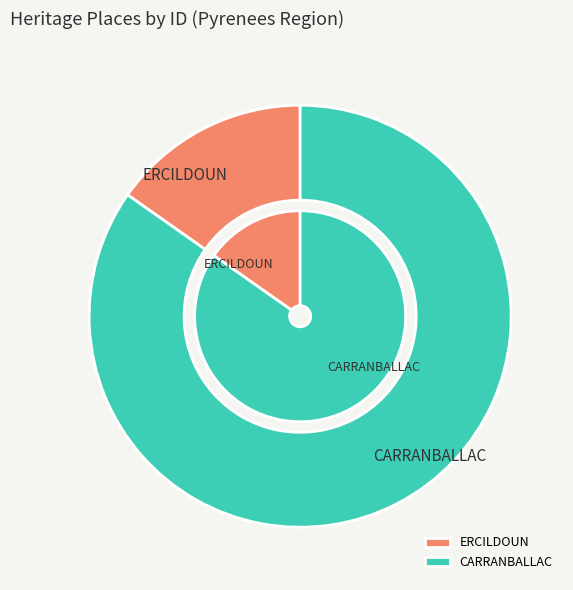

To the nearest percent, what portion does CARRANBALLAC represent?

85%